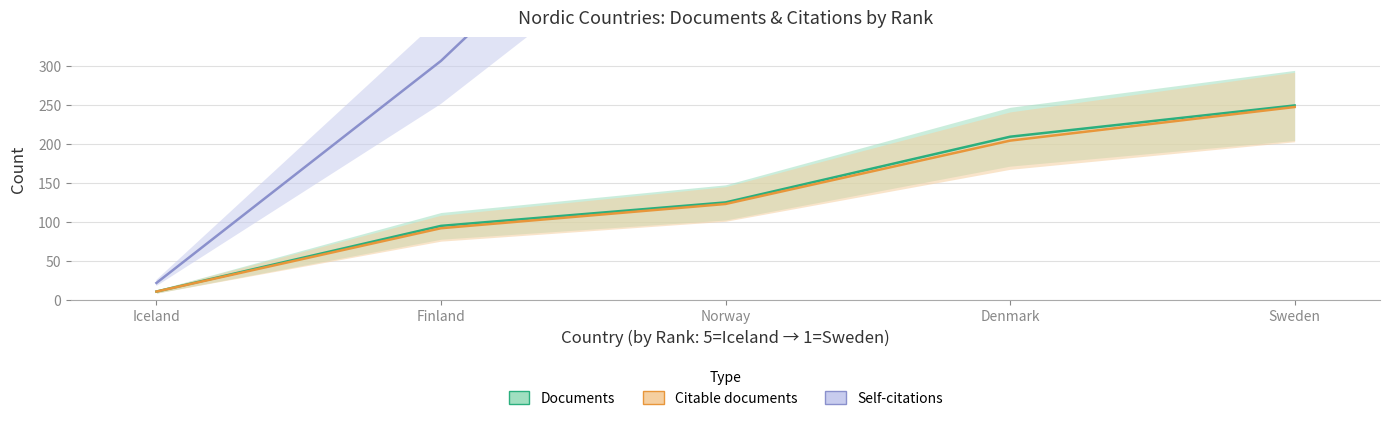

What is the sum of all Self-citations values?

3136